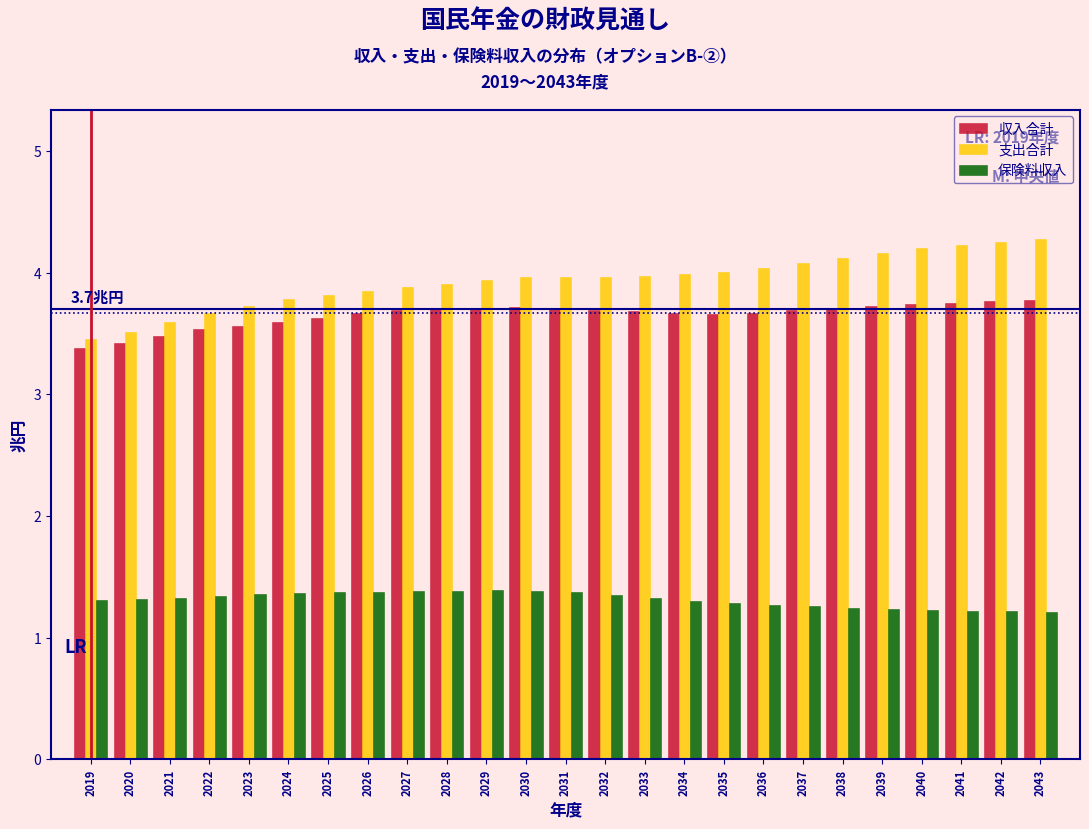

Is it true that 支出合計 equals 5.4 at 2029?

False